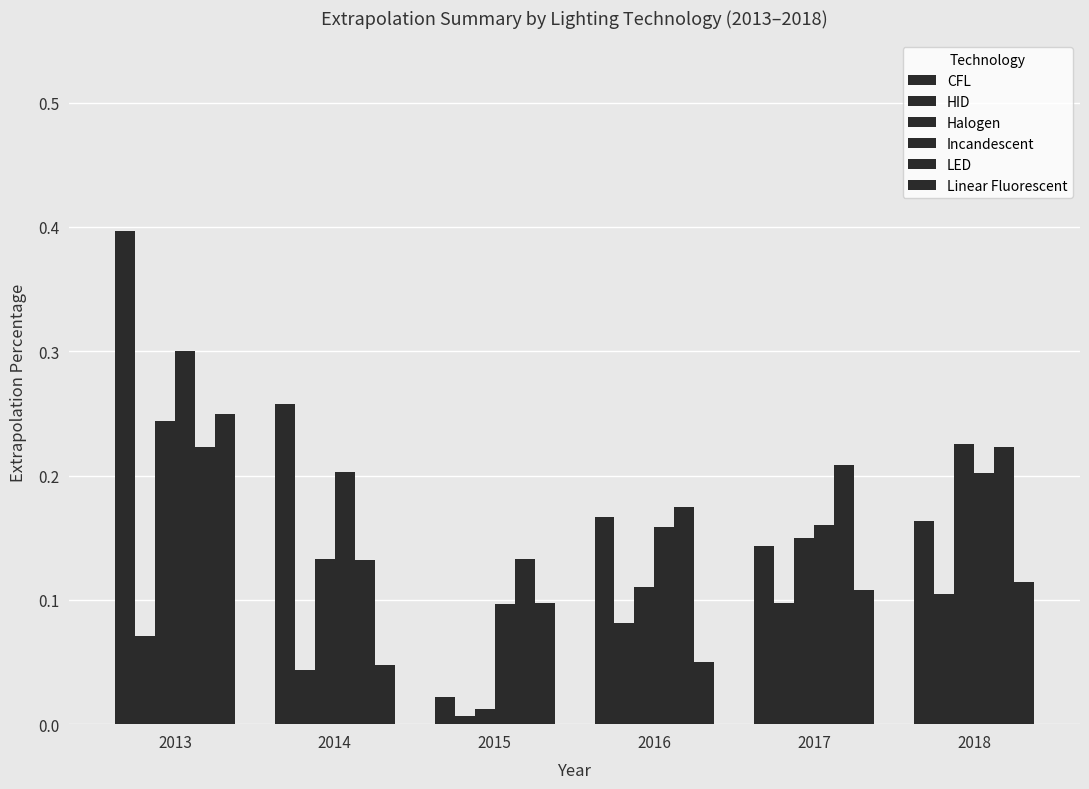

How many bars are there in total?

36